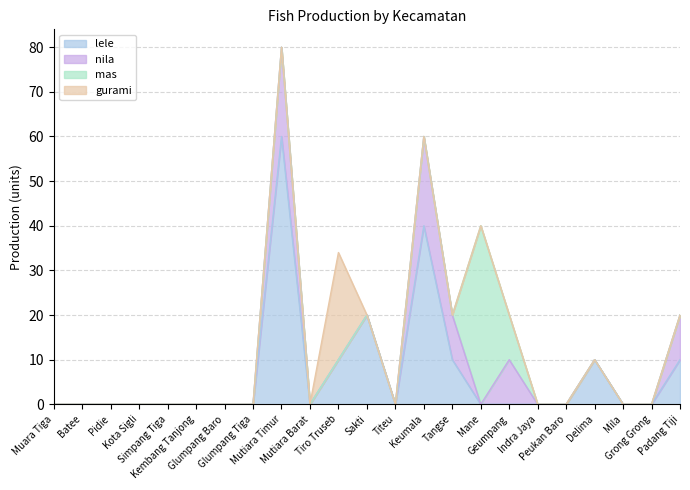

Count the number of data series in this chart.

4